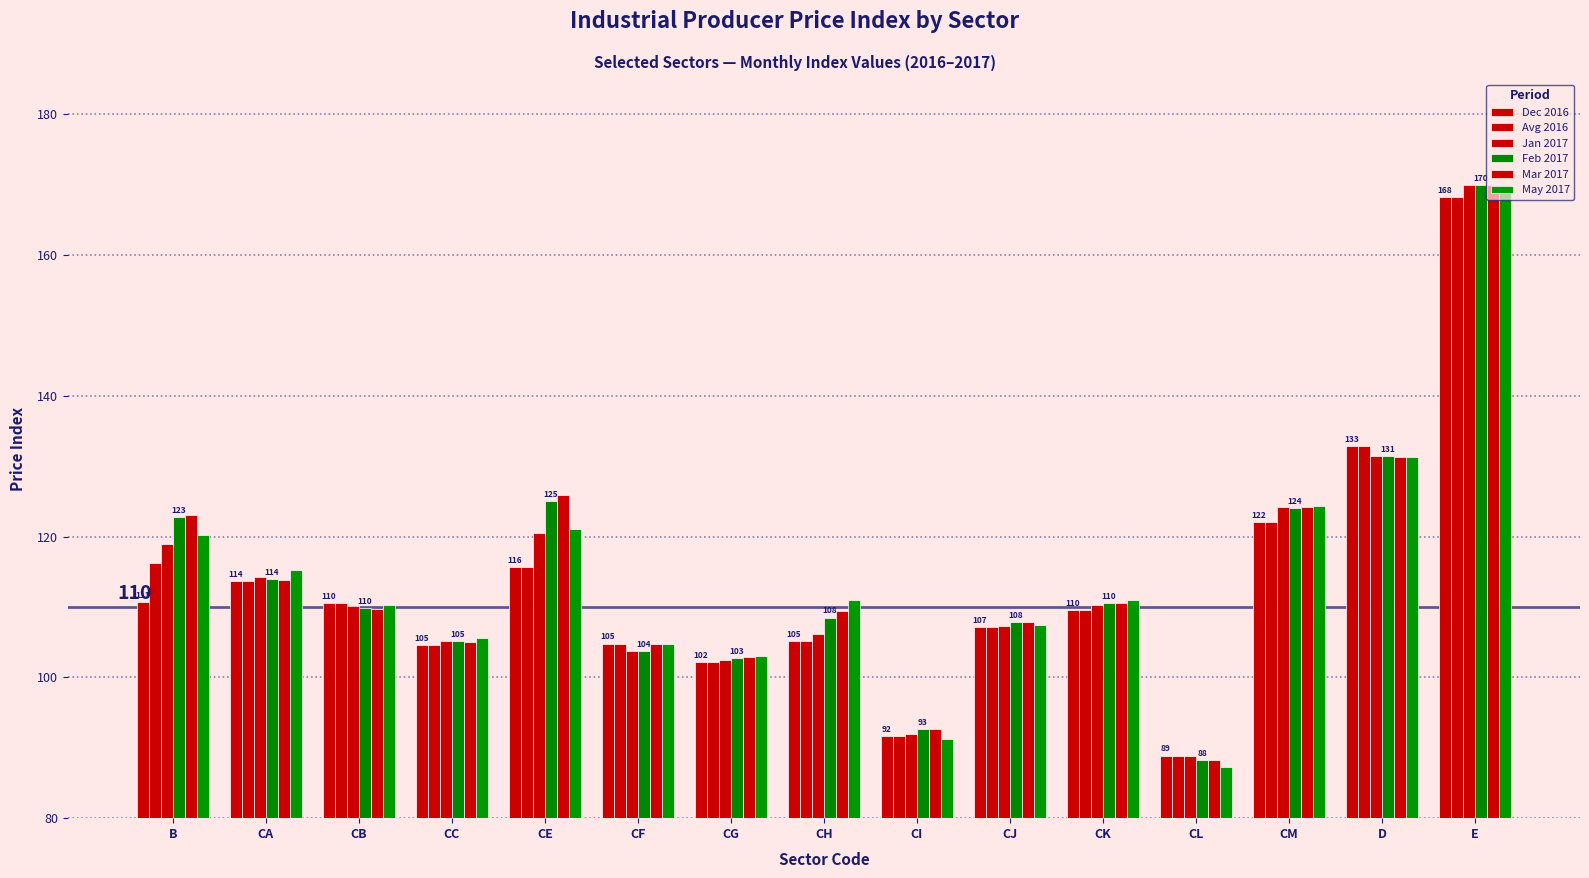

Between CC and CK, which is larger?

CK